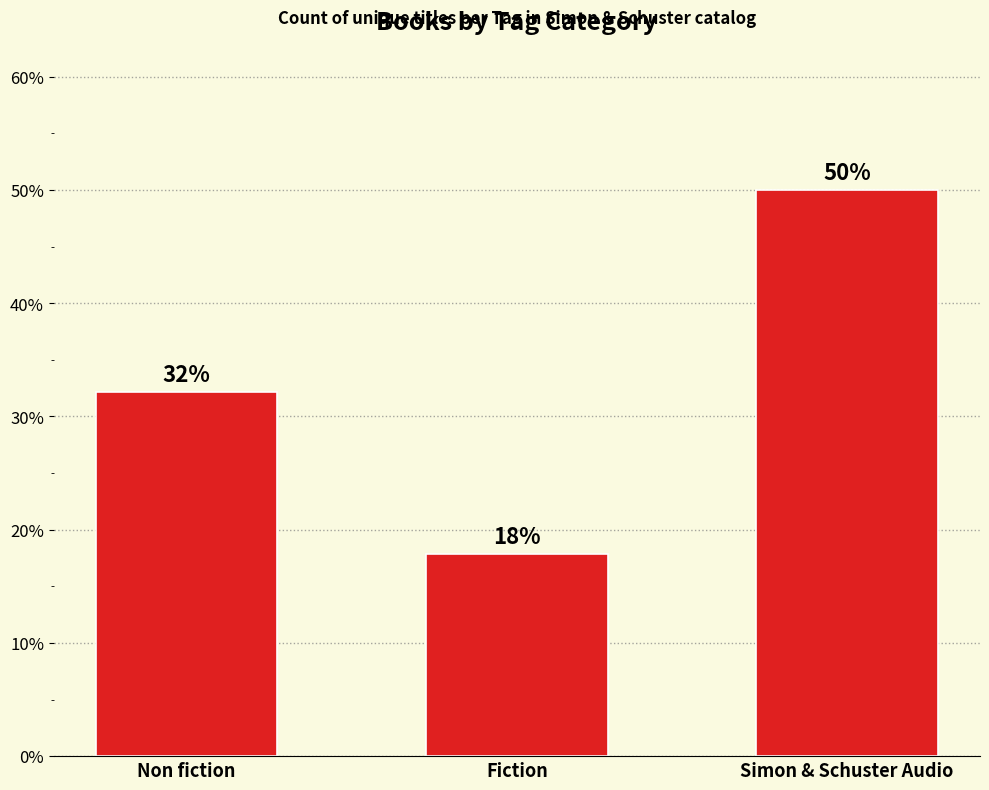

Which label corresponds to the largest value in the chart?

Simon & Schuster Audio